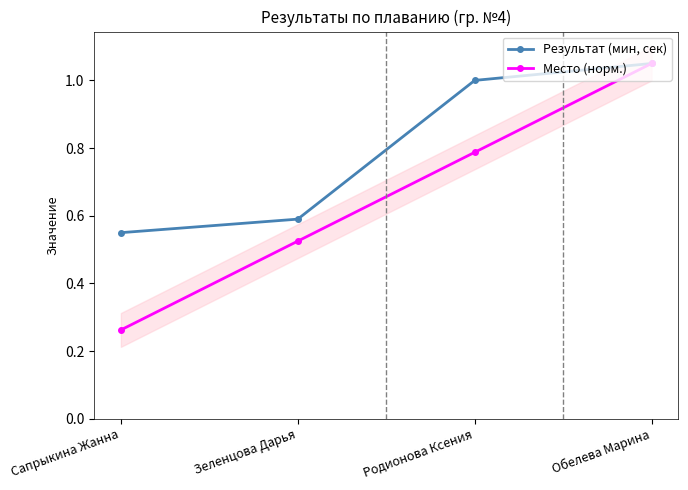

True or false: Результат (мин, сек) and Место (норм.) cross at least once.

False